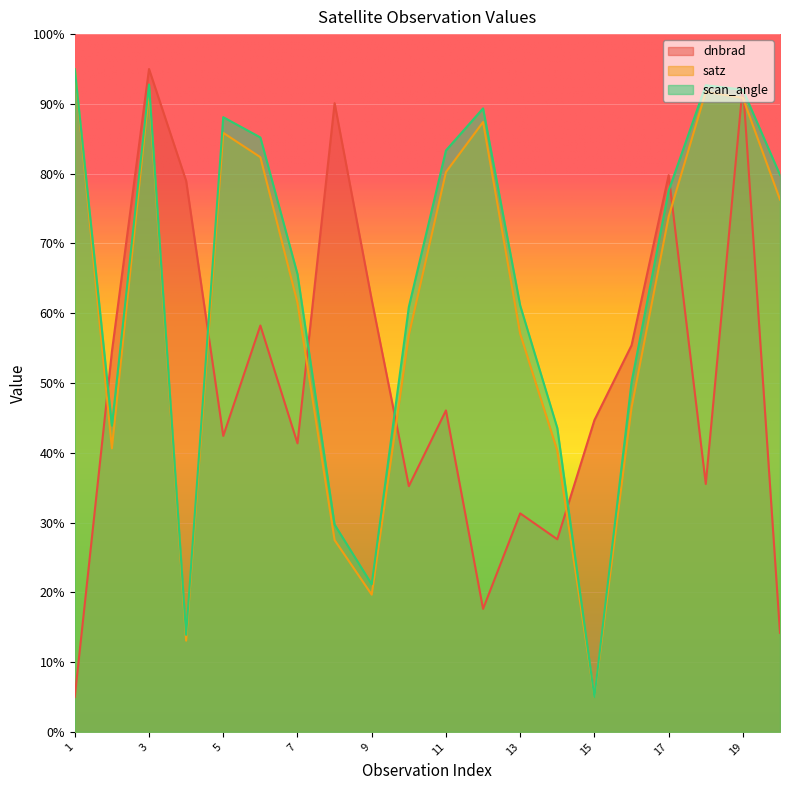

The value of satz at 20 is 133.5. True or false?

False